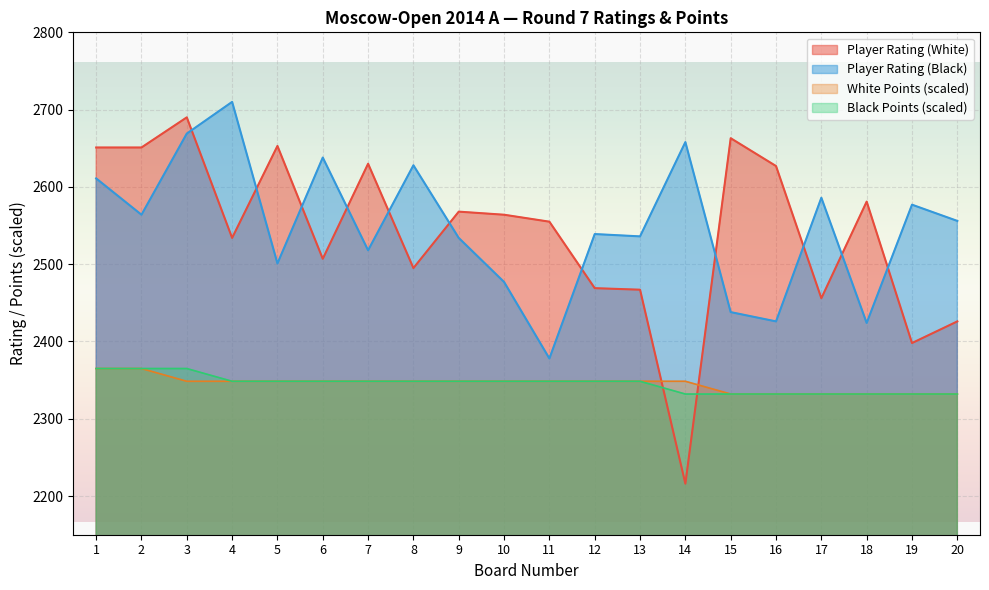

What is the sum of the White Points values at 10 and 15?

4680.5